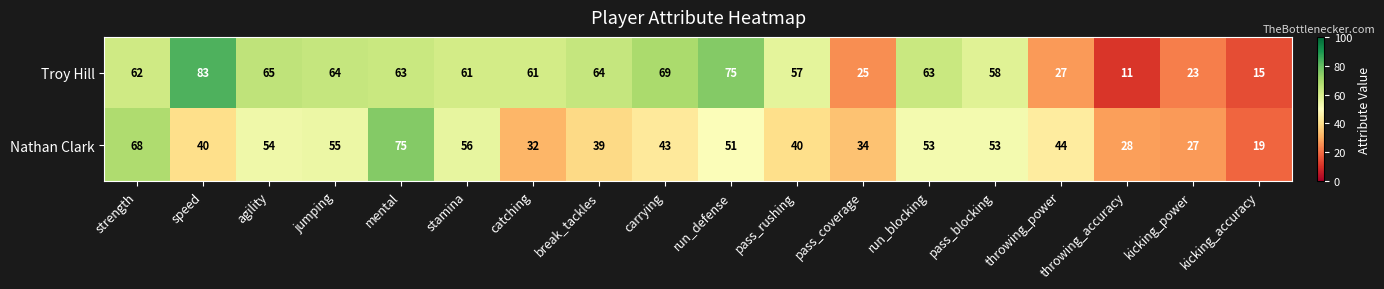

Where is Nathan Clark nearest to the value 47?

throwing_power